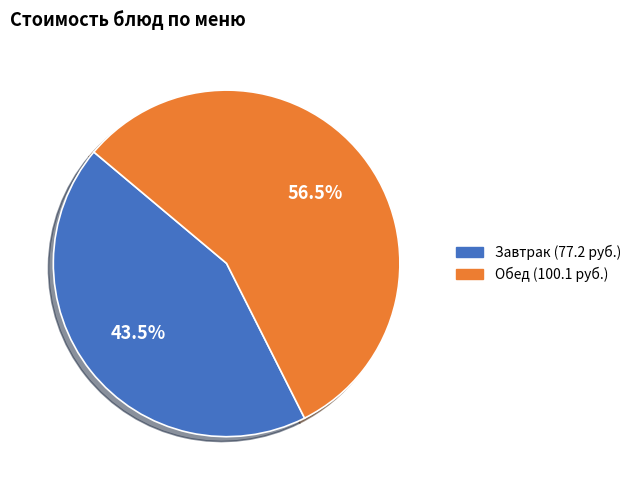

Is there a majority slice in this chart?

Yes